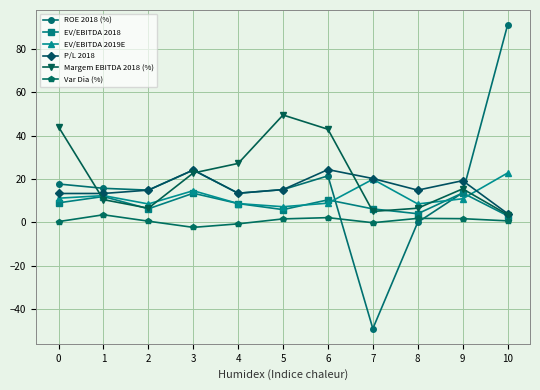

Is it true that EV/EBITDA 2018 equals 8.7 at 4?

True